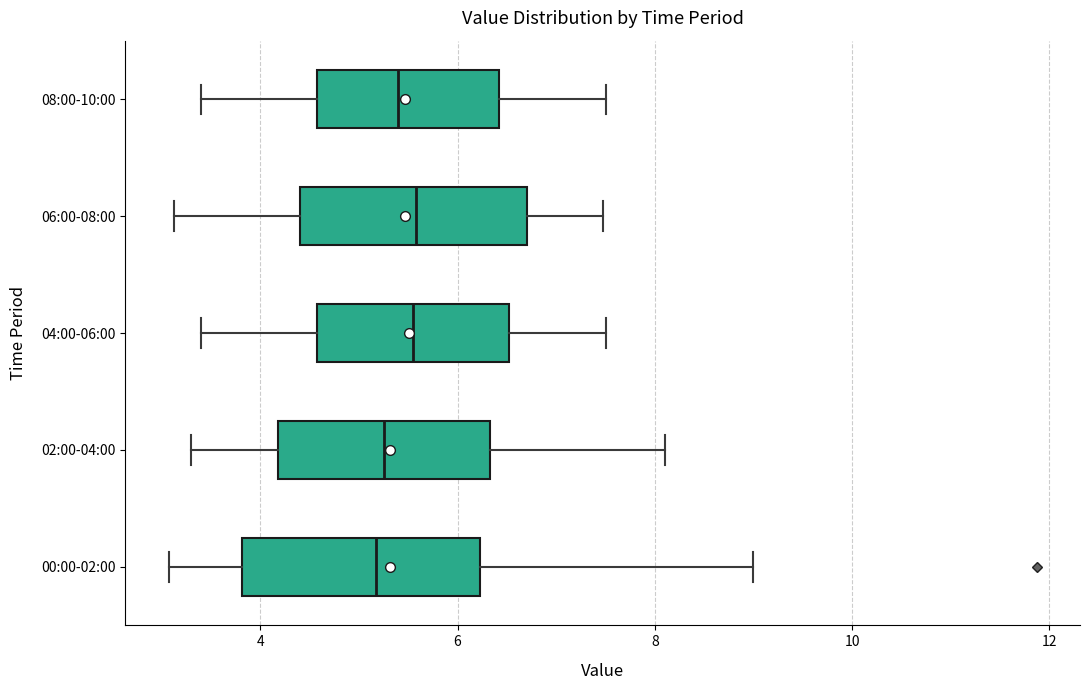

Where is the right edge of the box for 06:00-08:00 on the x-axis? The values are not printed on the chart, so give them approximately, as read against the axis.

6.8